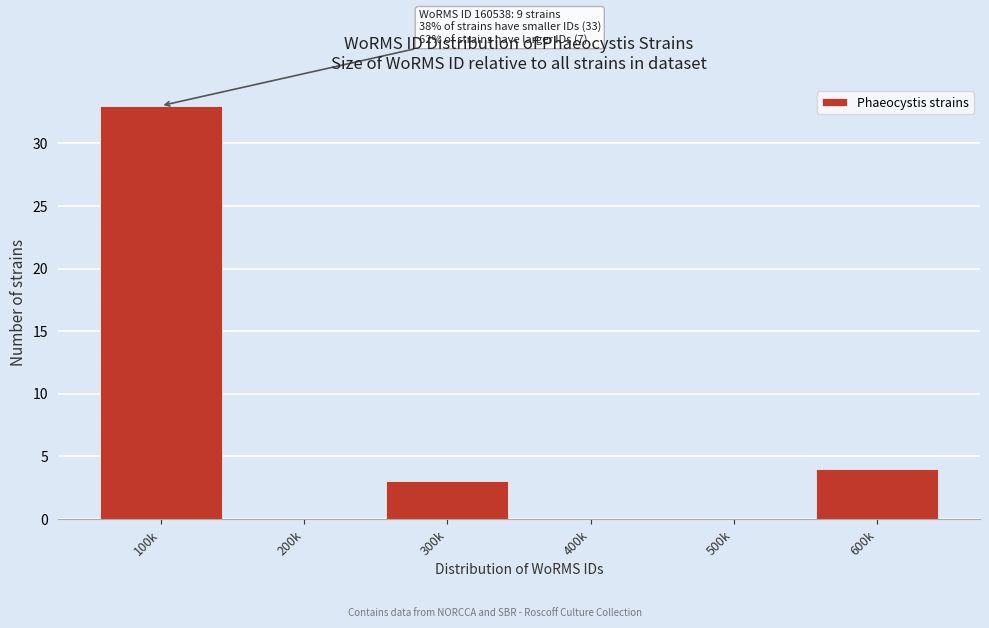

Reading left to right, transcribe all the data shown in this chart.

100k=33	200k=0	300k=3	400k=0	500k=0	600k=4